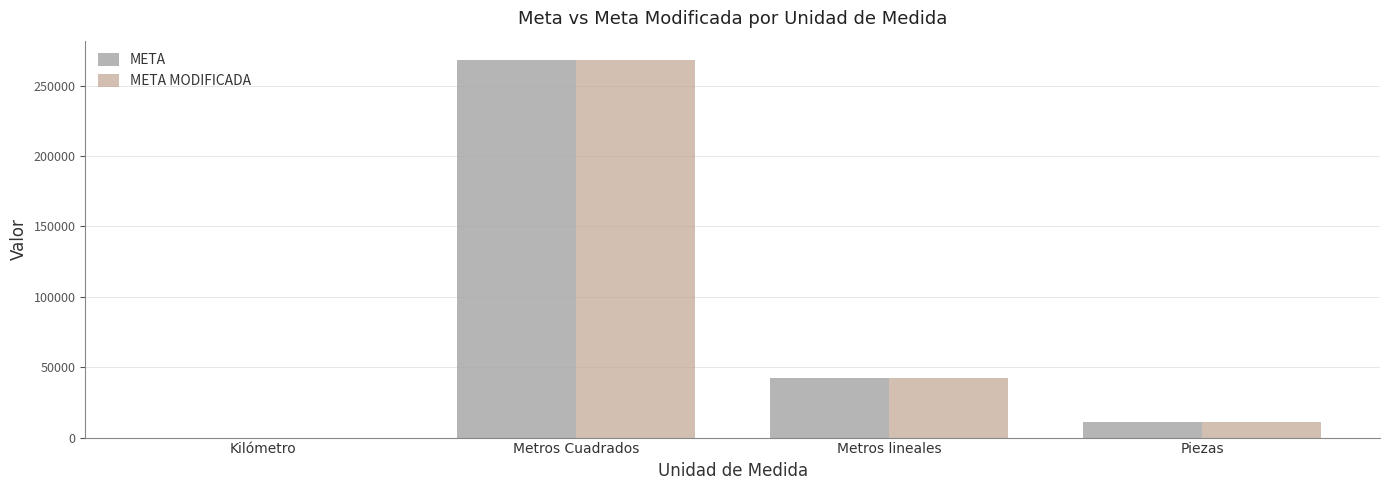

What is the minimum value for META MODIFICADA?

21.0